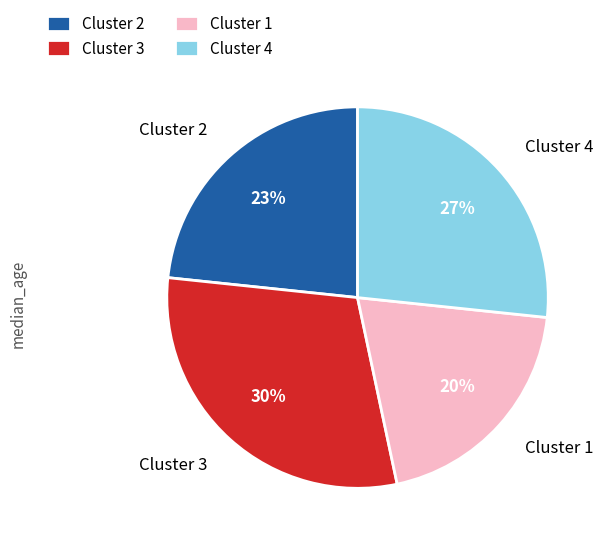

Does Cluster 4 represent more than half of the total?

No